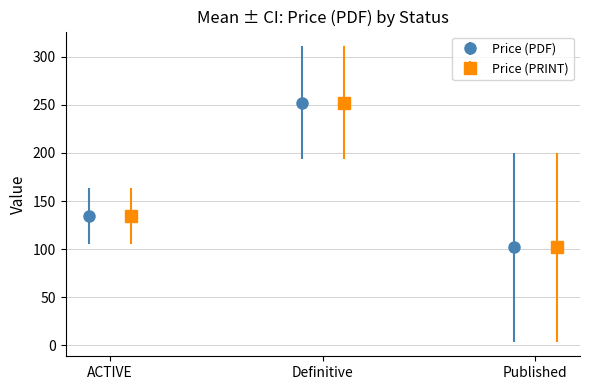

Does the chart contain stacked bars?

No